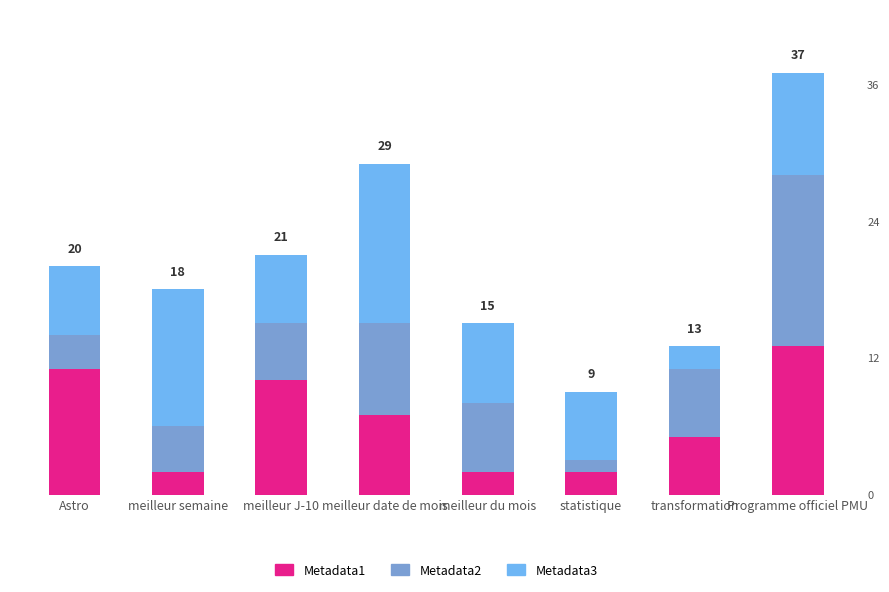

List the labels in order of Metadata3 value, smallest first.

transformation, Astro, meilleur J-10, statistique, meilleur du mois, Programme officiel PMU, meilleur semaine, meilleur date de mois